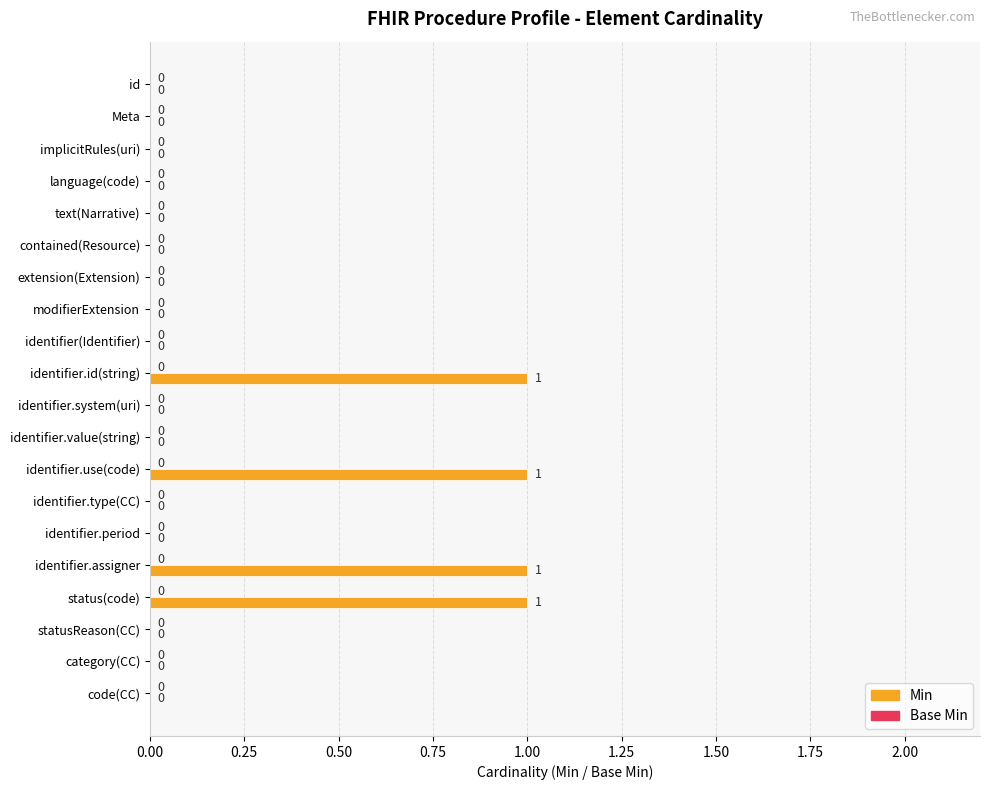

The chart shows a value of 0 at identifier.value(string). True or false?

True